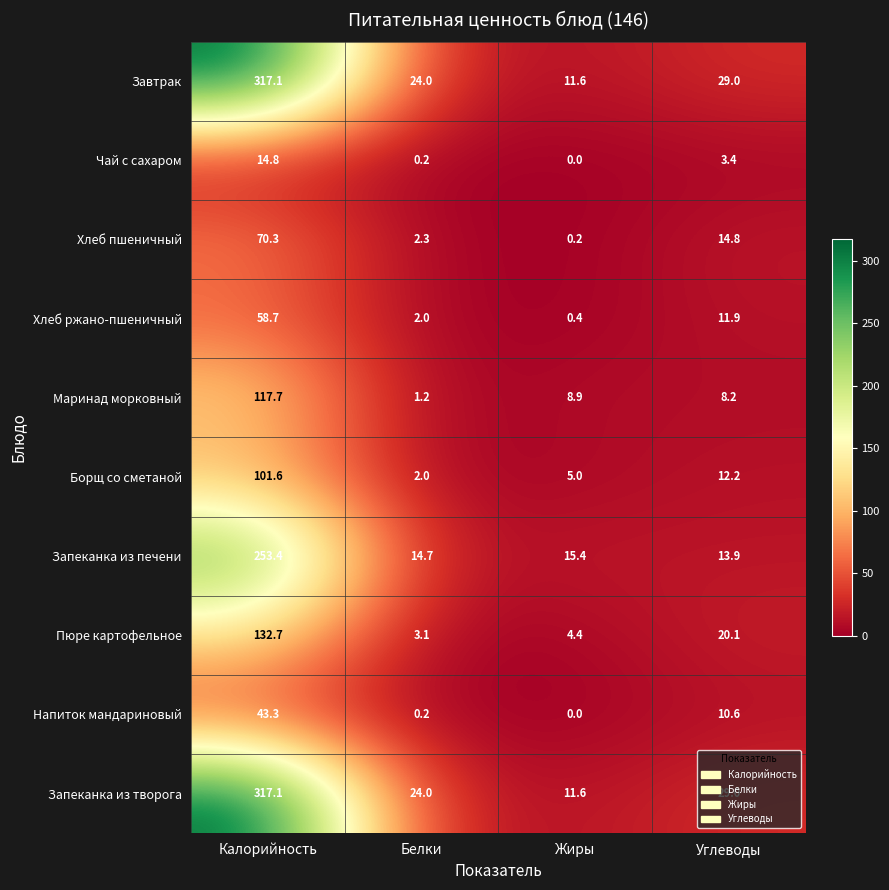

At how many categories does at least one series exceed 56?

1